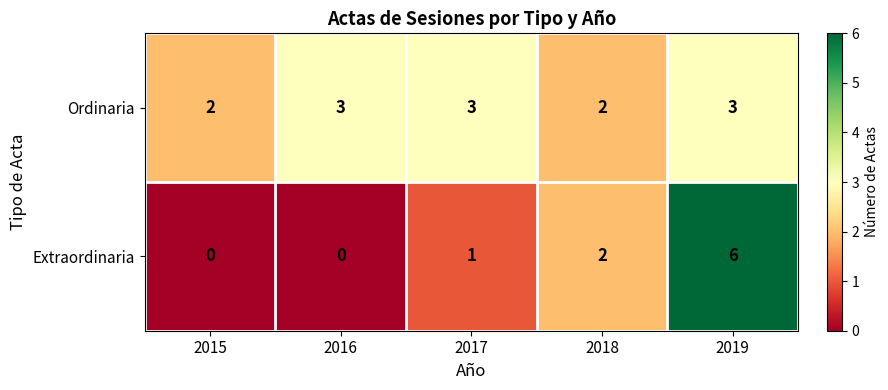

The Extraordinaria series shows 2 at 2015. True or false?

False